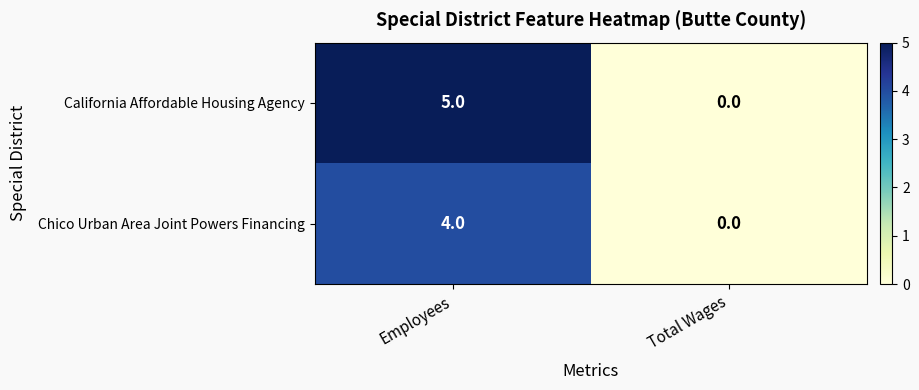

Reading left to right, what are all the values shown in this chart?

California Affordable Housing Agency: Employees=5	Total Wages=0
Chico Urban Area Joint Powers Financing: Employees=4	Total Wages=0